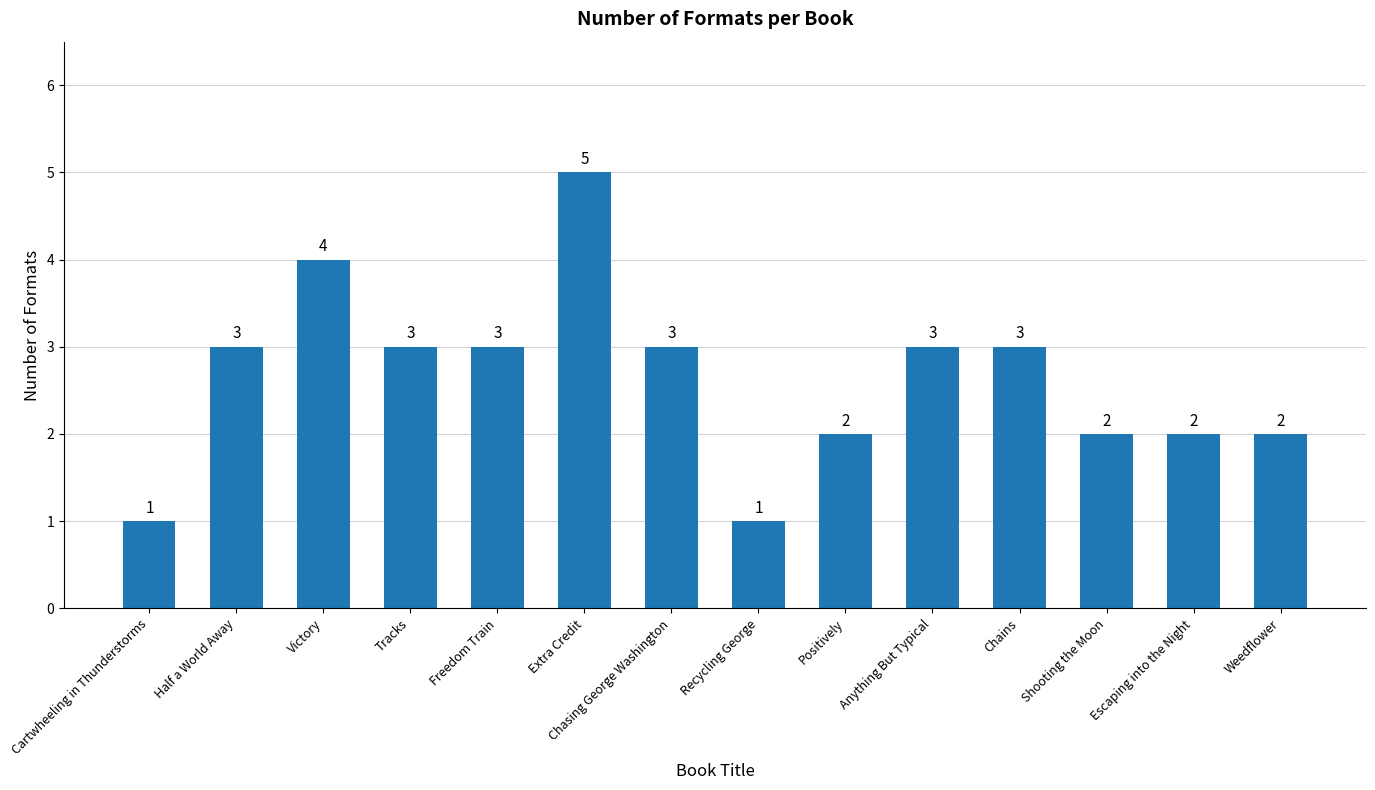

The chart shows a value of 5 at Anything But Typical. True or false?

False